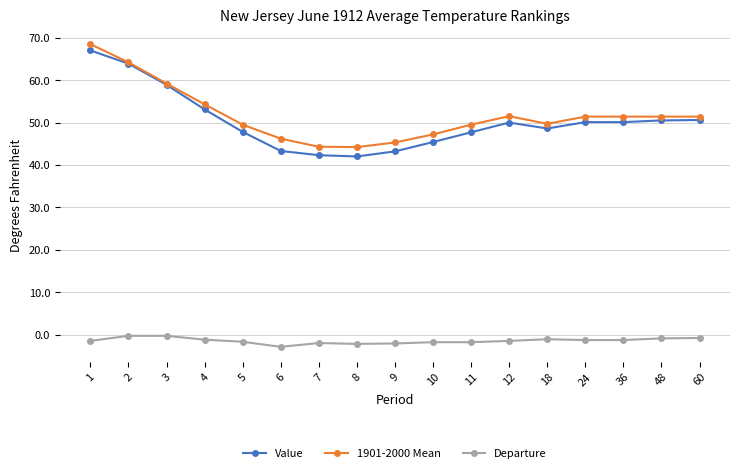

What is the sum of the Departure values at 3 and 4?

-1.5